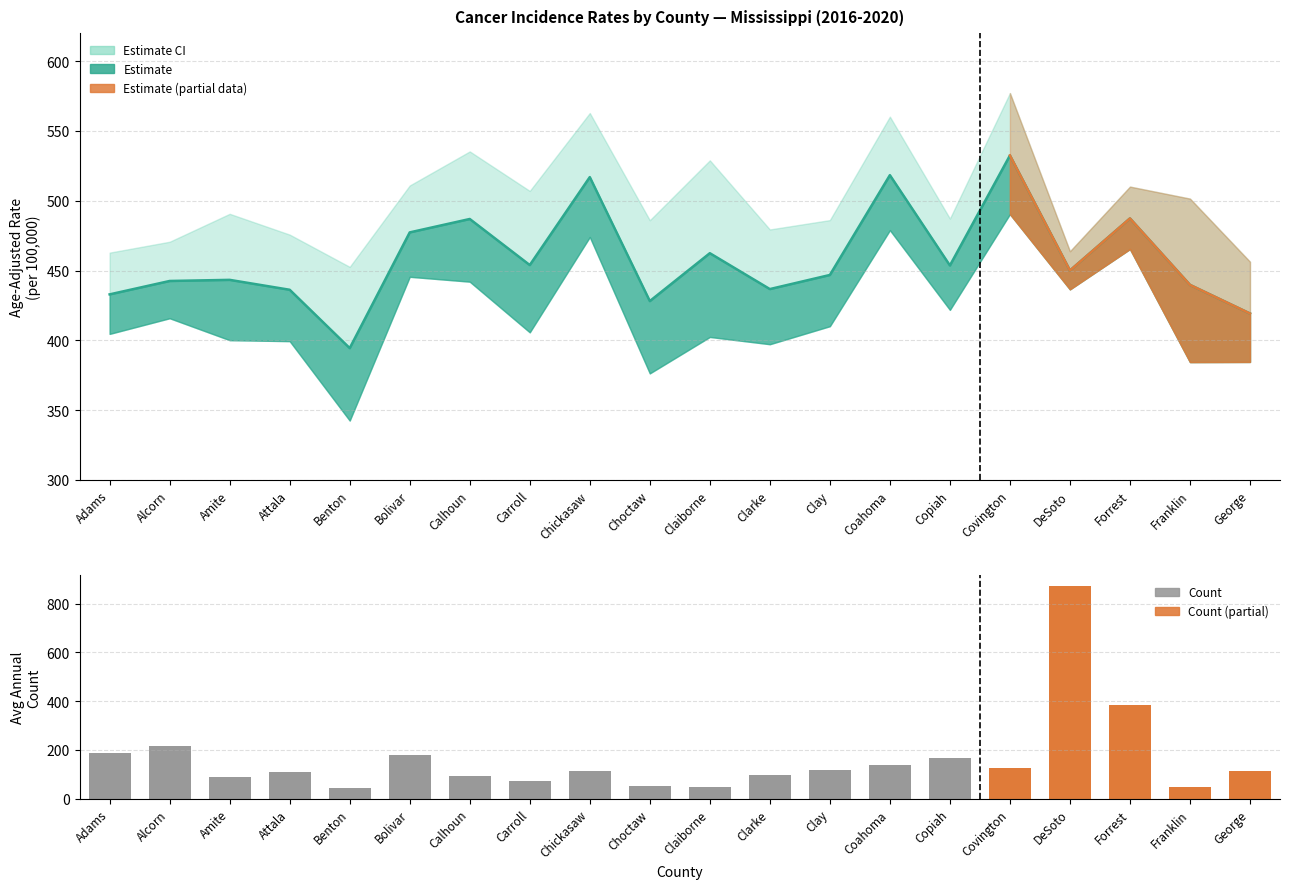

What is the greatest value displayed?

872